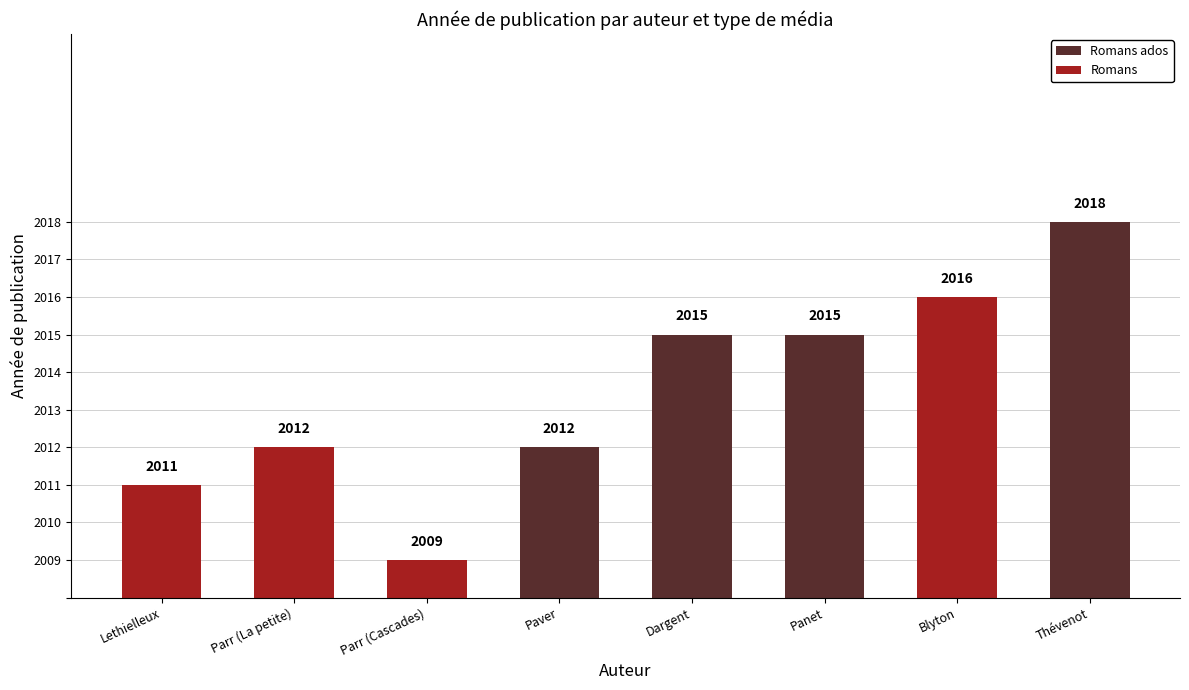

What is the total value across all series at Thévenot?

10